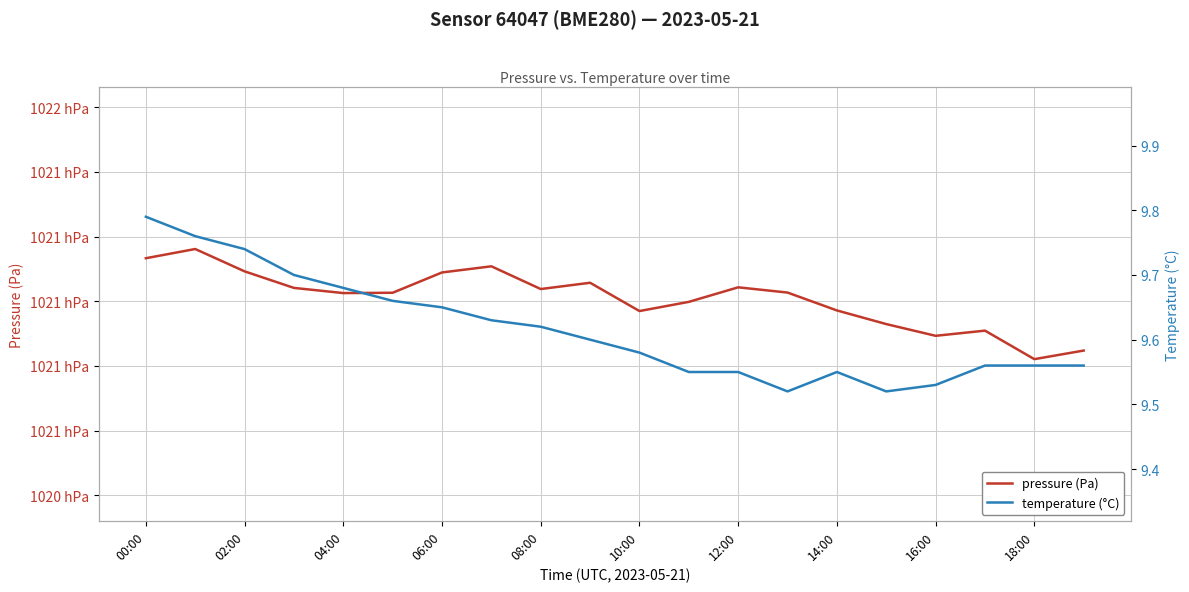

Count the number of data series in this chart.

2